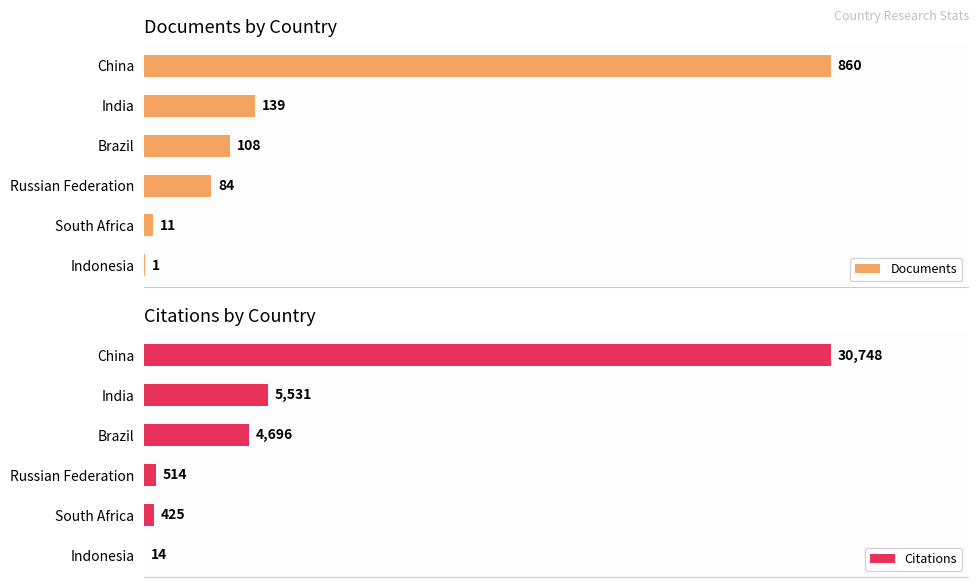

At which label is Documents closest to 430?

India